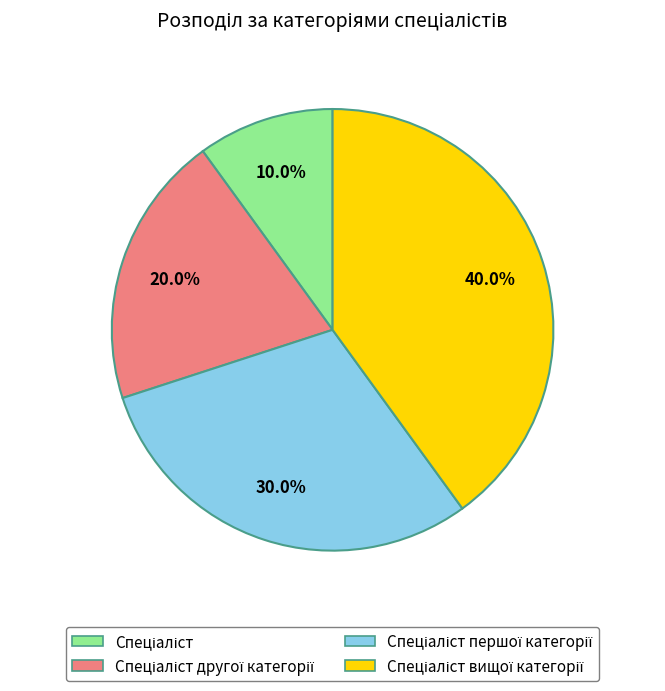

Does any single category account for the majority?

No